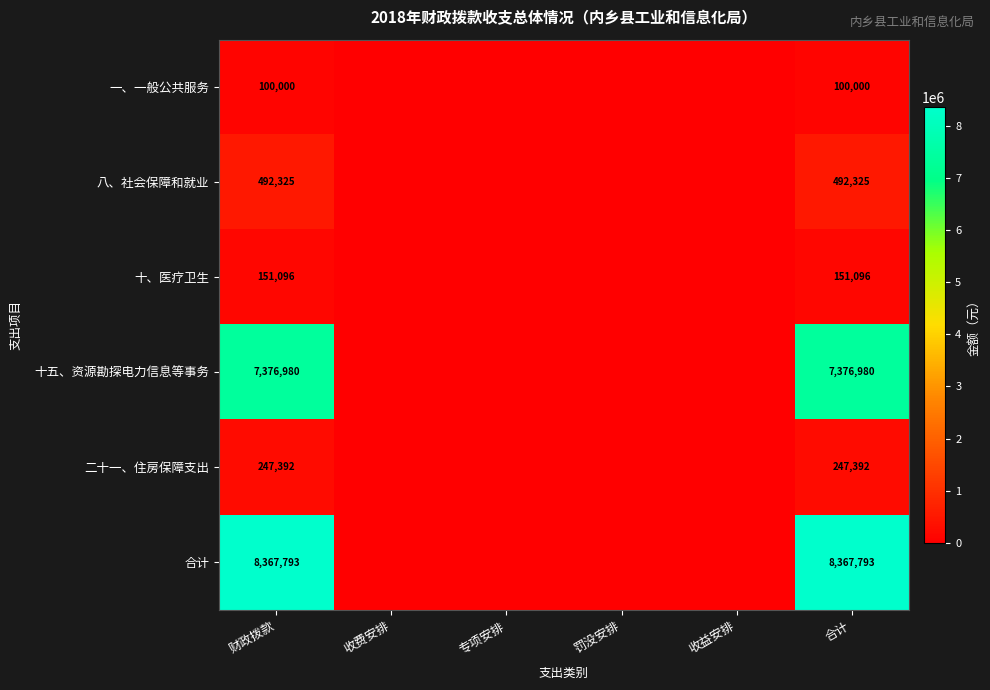

Which category has the lowest value across all series?

收费安排